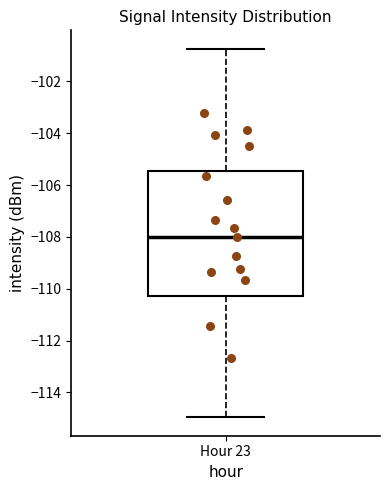

Where does the upper whisker of the box for Hour 23 end on the y-axis? The values are not printed on the chart, so give them approximately, as read against the axis.

-100.8